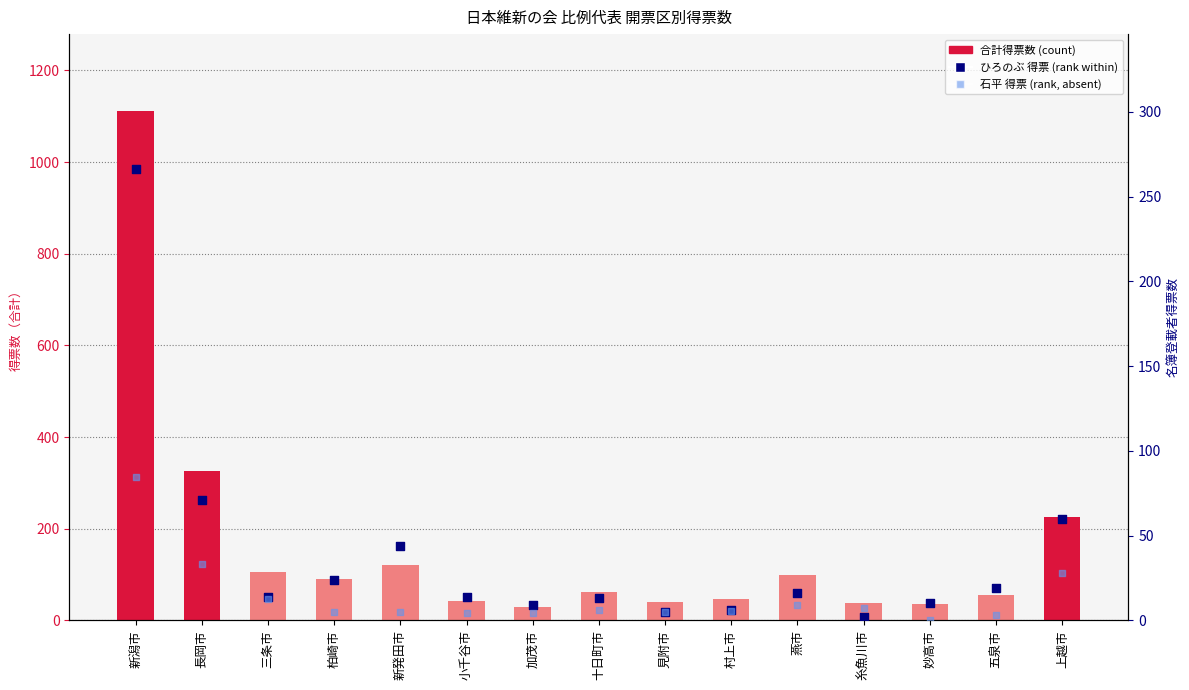

Which series reaches the minimum Y coordinate?

石平 得票数